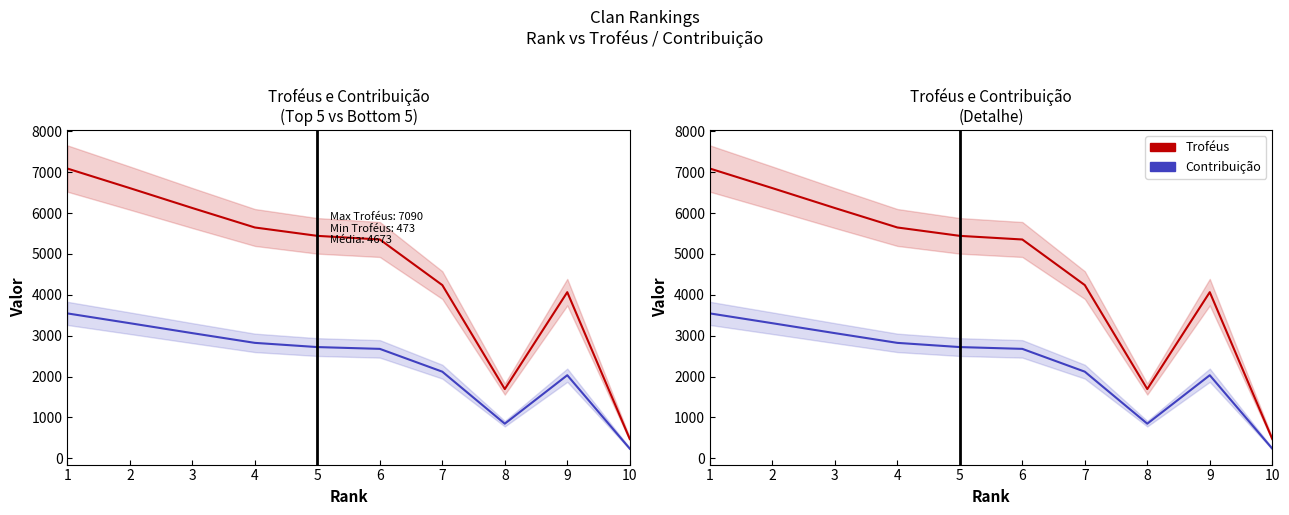

Reading right to left, list all the values displayed in this chart.

Troféus: 473	4065	1693	4238	5354	5443	5648	6124	6611	7090
Contribuição: 236	2032	846	2119	2677	2721	2824	3062	3305	3545